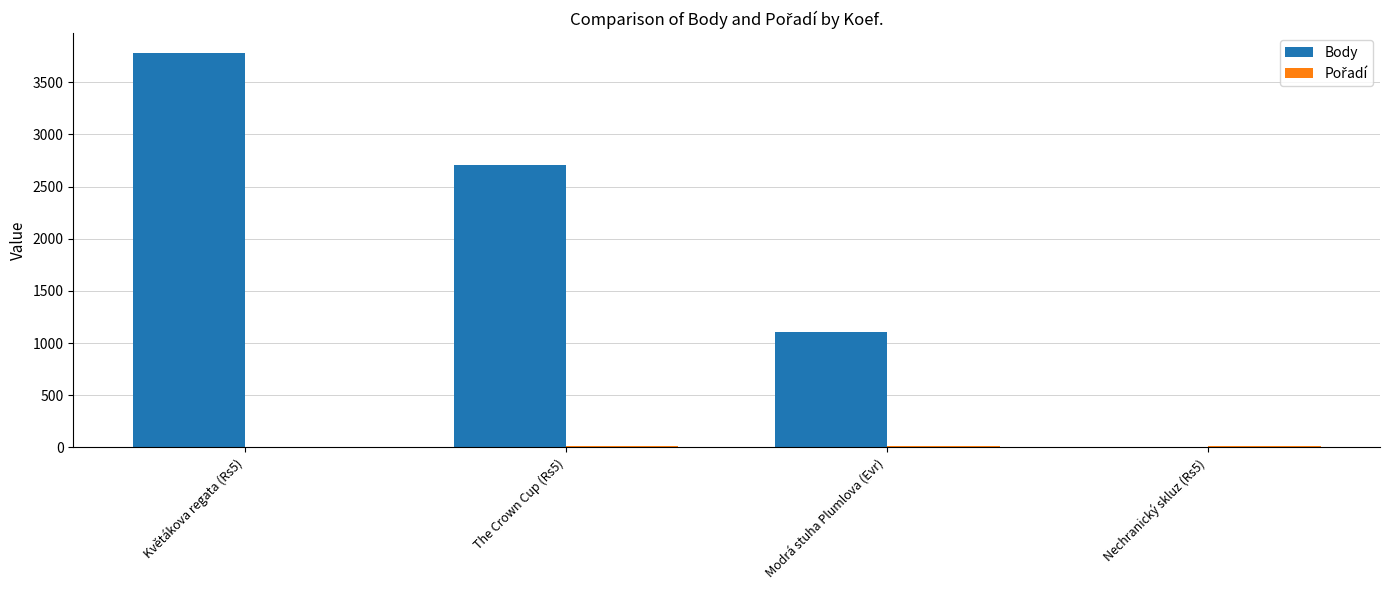

Which series changed the most between Modrá stuha Plumlova (Evr) and Nechranický skluz (Rs5)?

Body